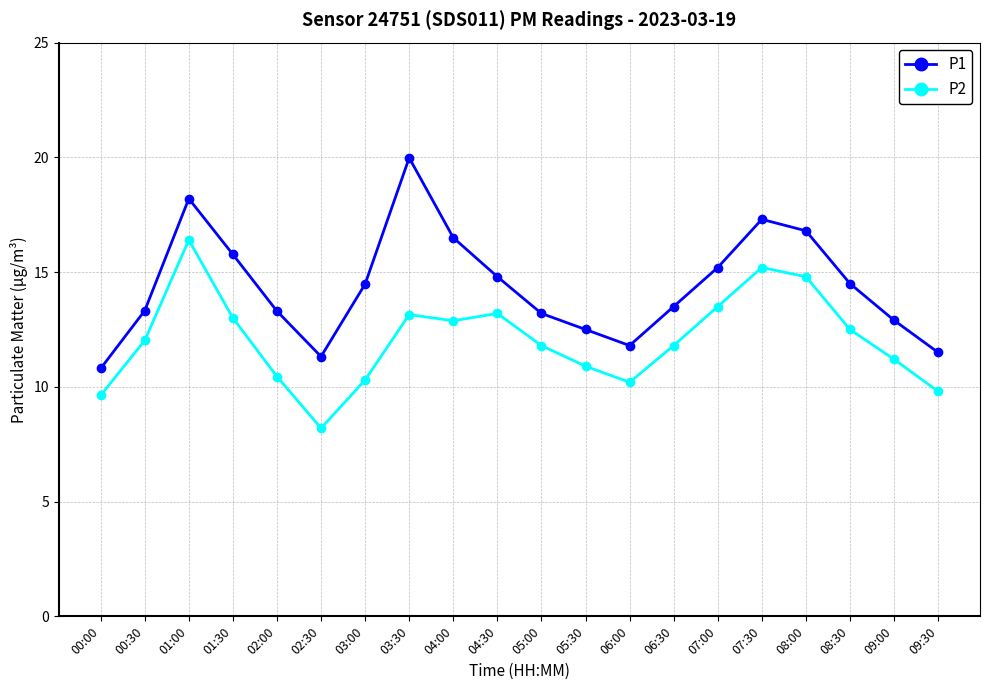

List the series in order of their peak value, highest first.

P1, P2